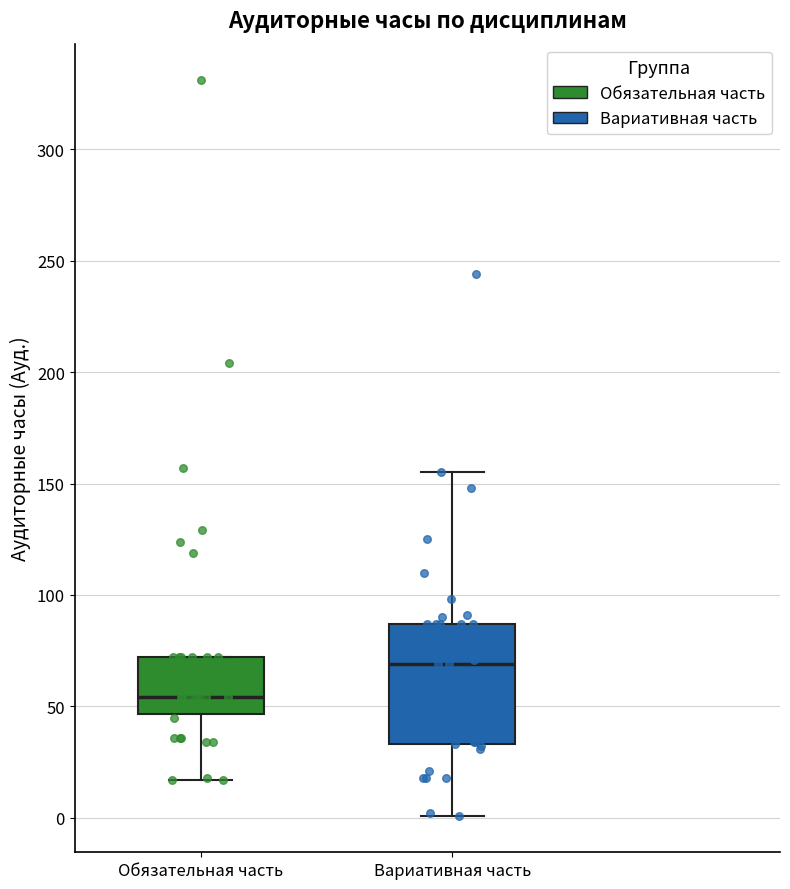

Comparing the boxes themselves (not the whiskers), which one is the tallest?

Вариативная часть